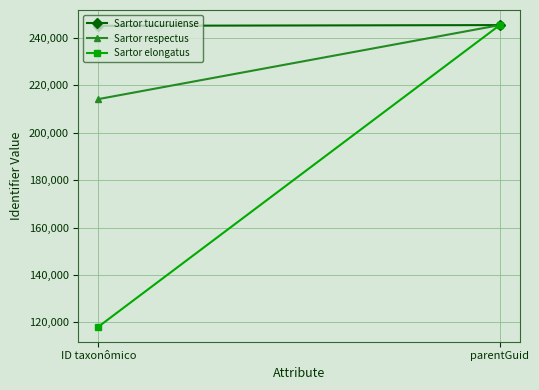

What position from the left is ID taxonômico?

1